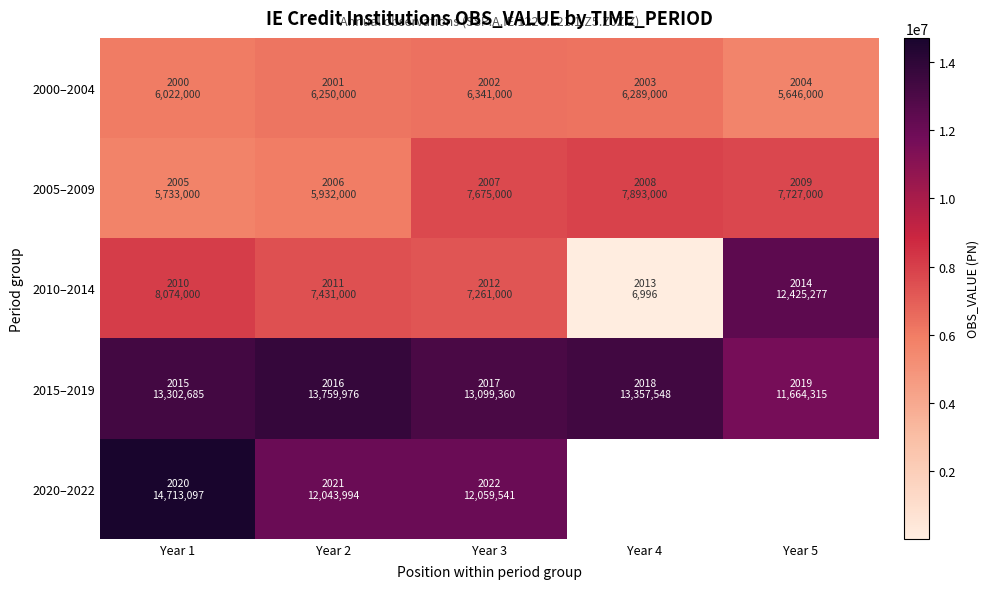

Rank the series by their maximum value, from highest to lowest.

2020–2022, 2015–2019, 2010–2014, 2005–2009, 2000–2004